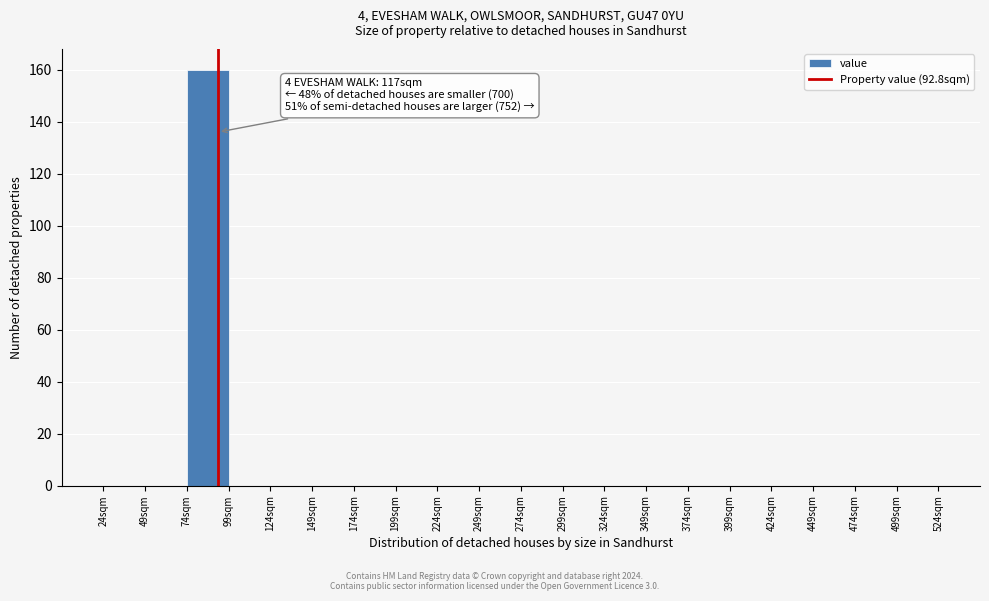

Which range on the x-axis has the tallest bar?

74 to 99